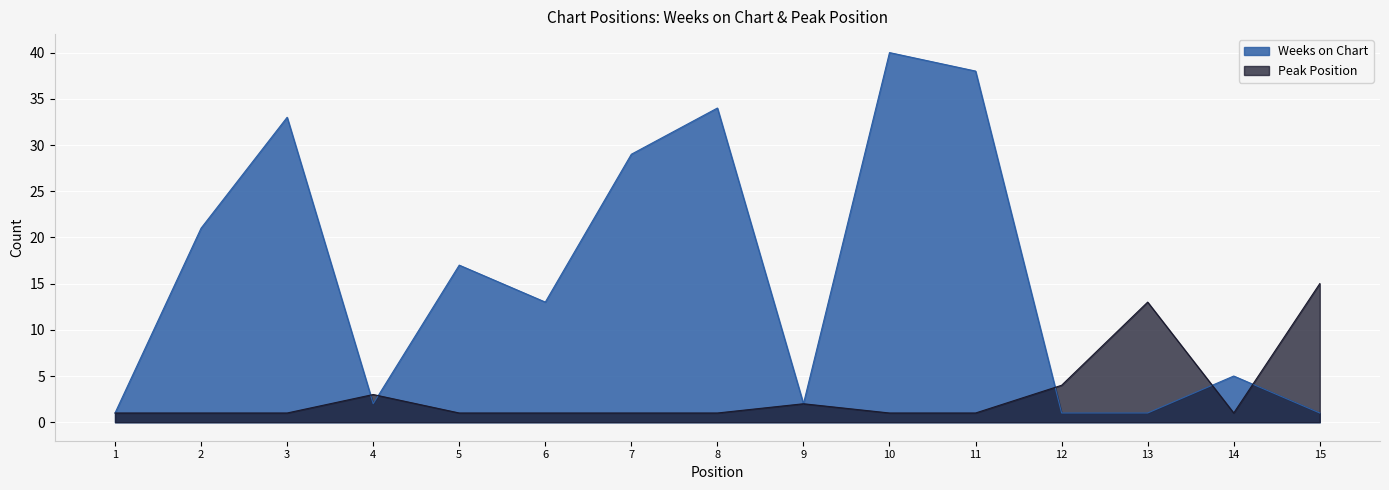

What is the value of the Weeks on Chart point at the 14th from the left?

5